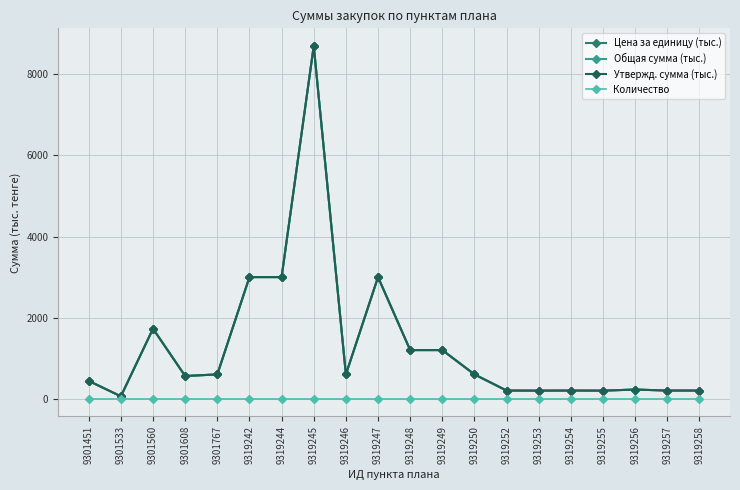

Is this an area chart (filled region under the line)?

No